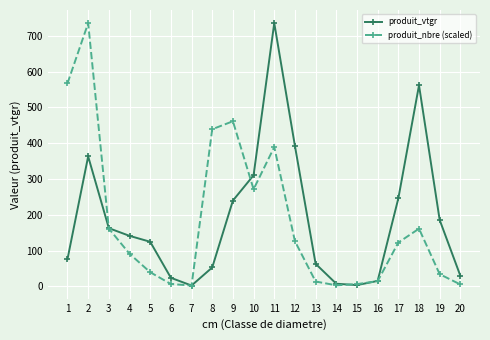

Rank the series at 4 from highest to lowest value.

produit_vtgr, produit_nbre (scaled)